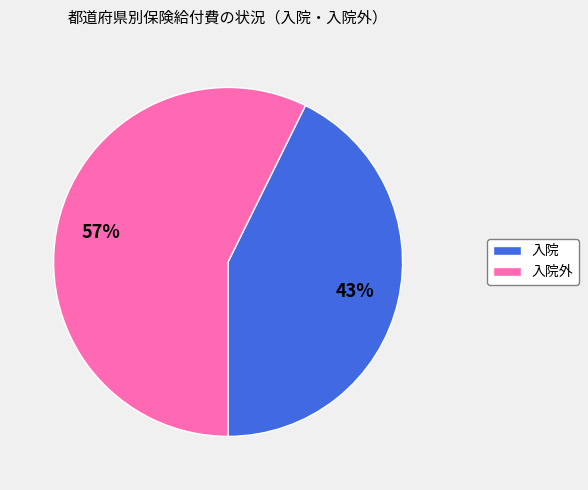

How many slices are in this pie chart?

2